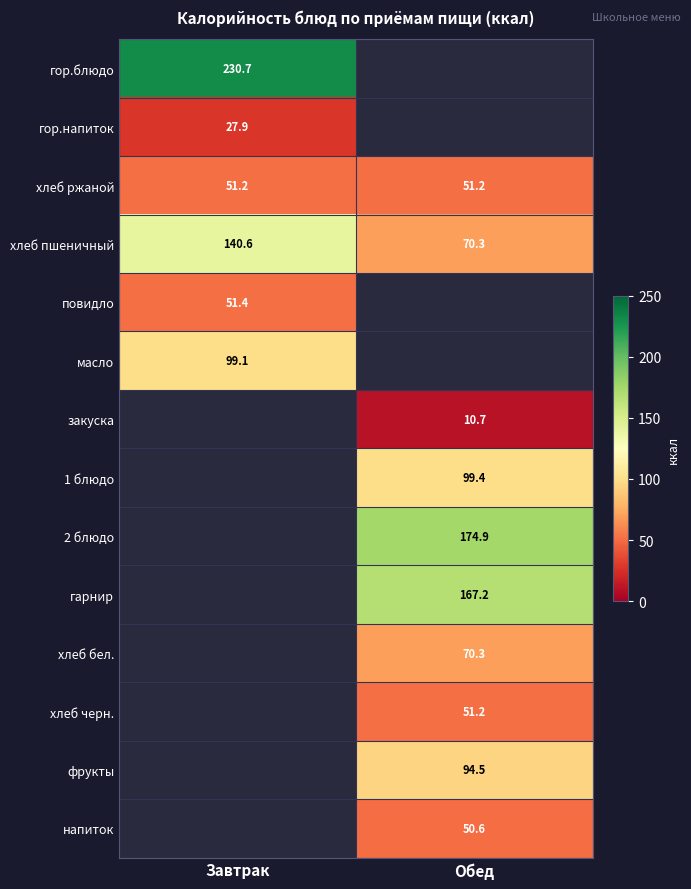

Between Завтрак and Обед, which is larger?

Обед